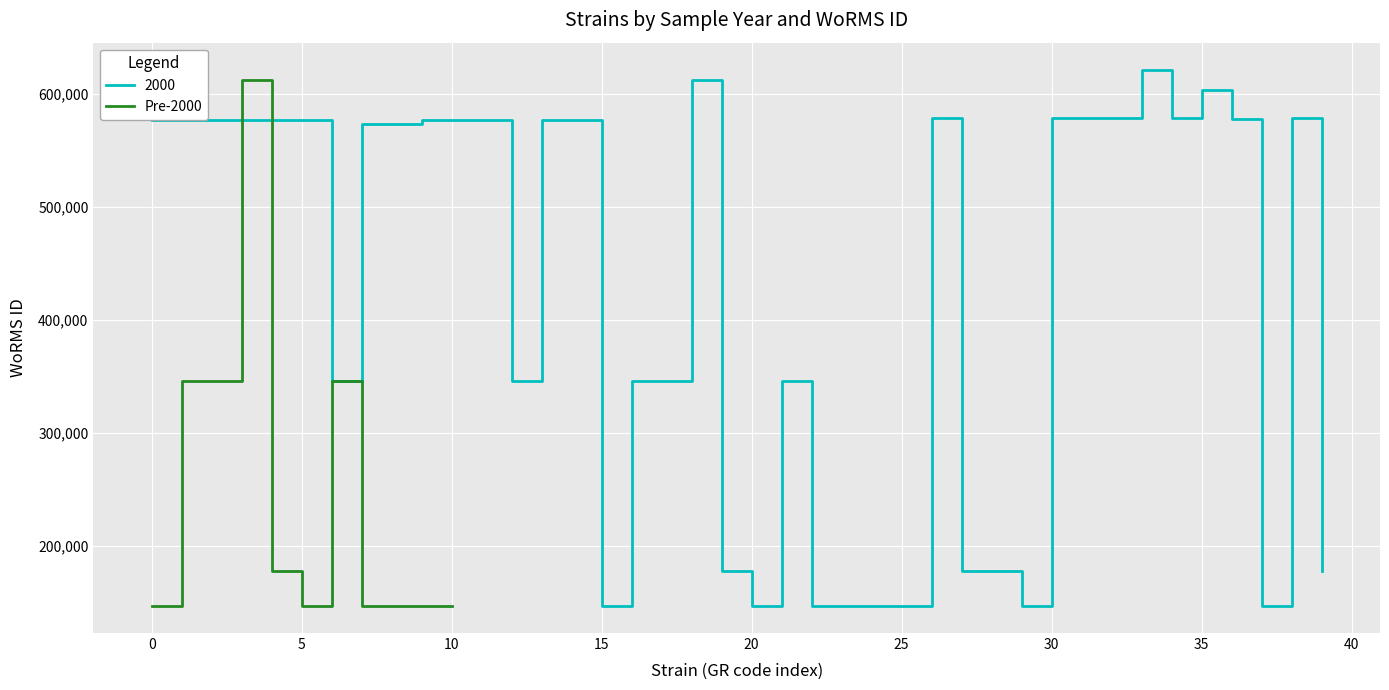

What is the lowest value of the Pre-2000 series?

146557